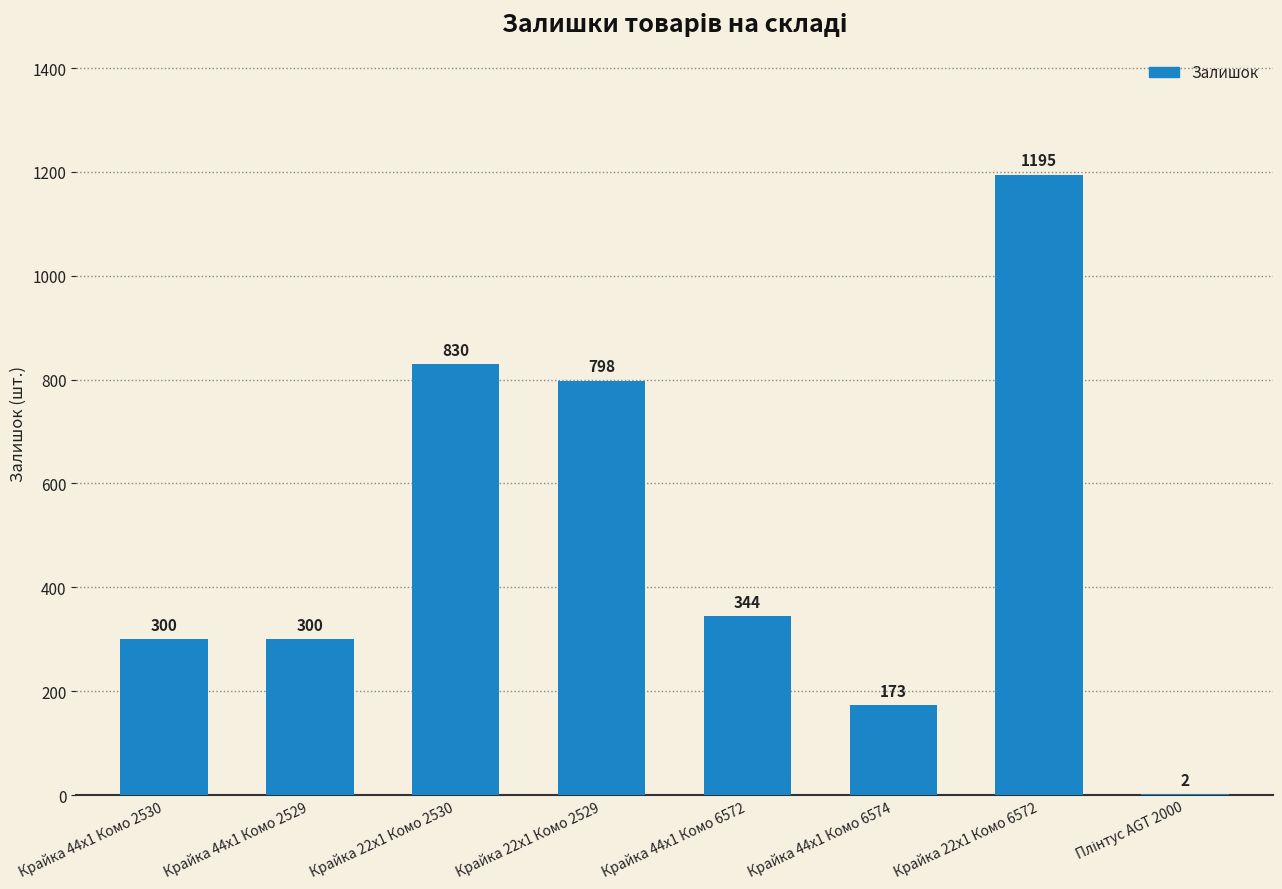

Which category has the highest value across all series?

Крайка 22x1 Комо 6572